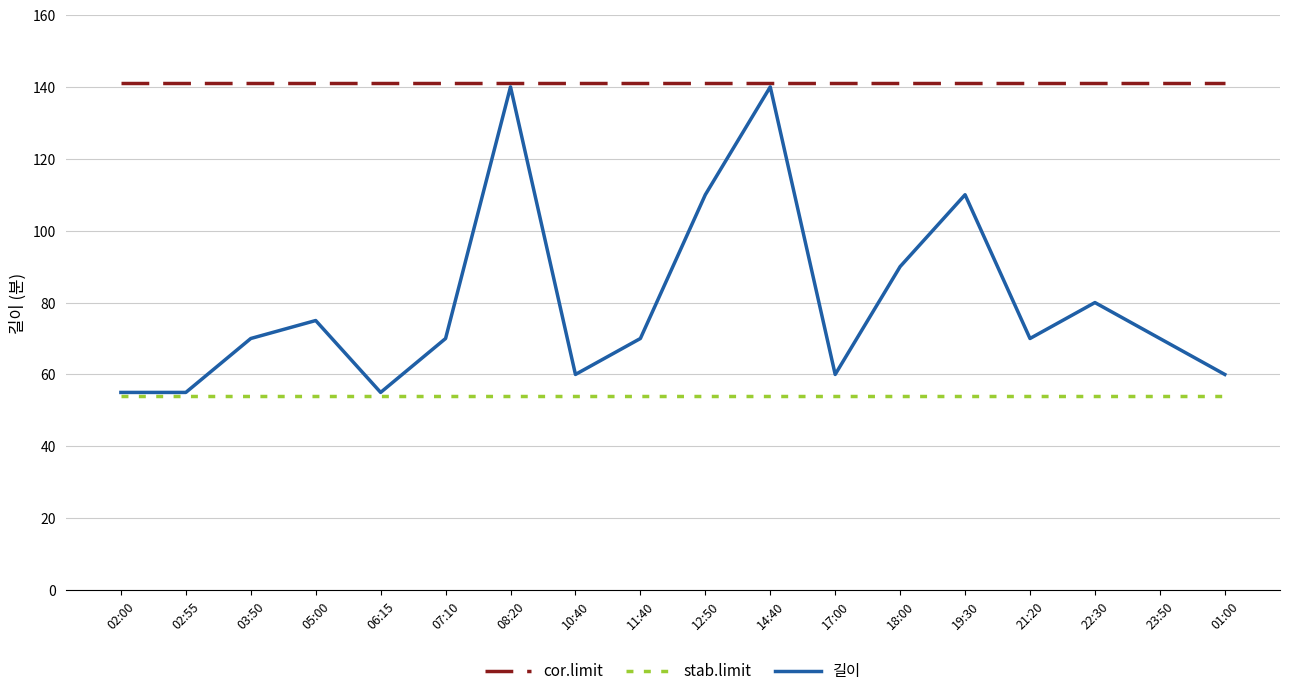

Which series has the largest range (max minus min)?

길이